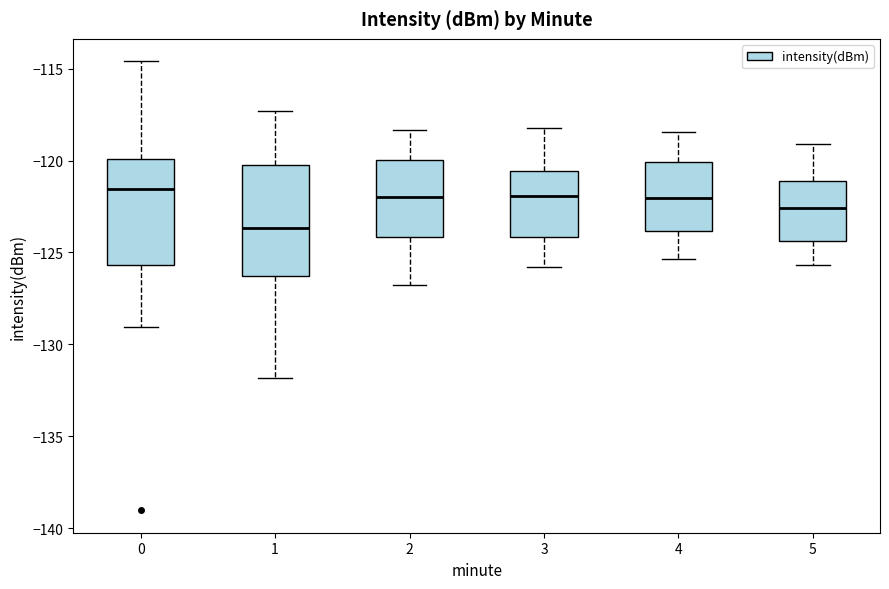

Reading left to right, read every box against the y-axis: the position of its median line, the range the box covers, and the ends of its whiskers. The values are not printed on the chart, so give them approximately, as read against the axis.

0: median -121.5, box -125.5 to -120.0, whiskers -129.0 to -114.5
1: median -123.5, box -126.5 to -120.0, whiskers -132.0 to -117.5
2: median -122.0, box -124.0 to -120.0, whiskers -127.0 to -118.5
3: median -122.0, box -124.0 to -120.5, whiskers -126.0 to -118.0
4: median -122.0, box -124.0 to -120.0, whiskers -125.5 to -118.5
5: median -122.5, box -124.5 to -121.0, whiskers -125.5 to -119.0